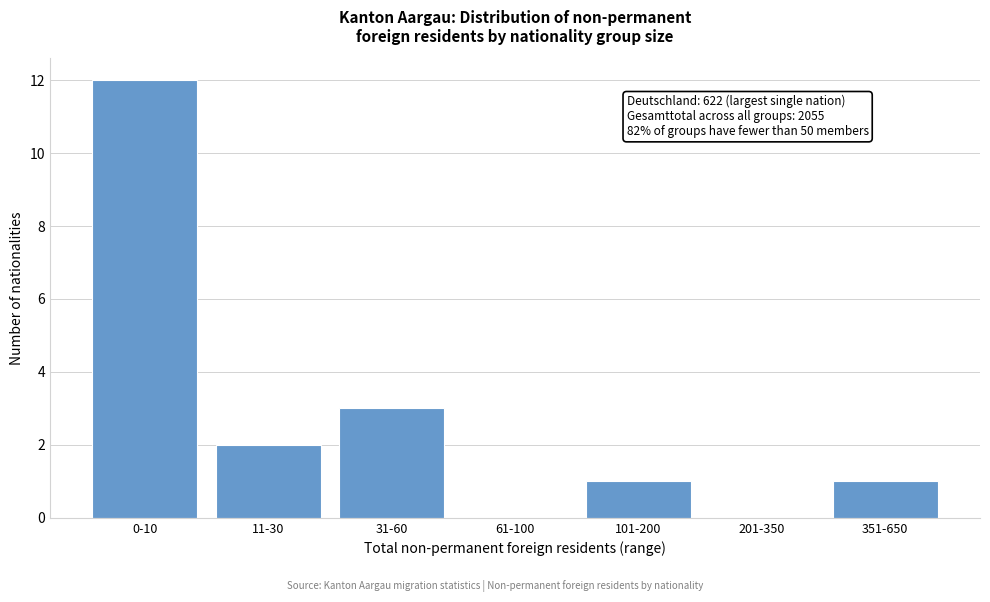

Reading left to right, extract all data points from this chart.

0-10=12	11-30=2	31-60=3	61-100=0	101-200=1	201-350=0	351-650=1